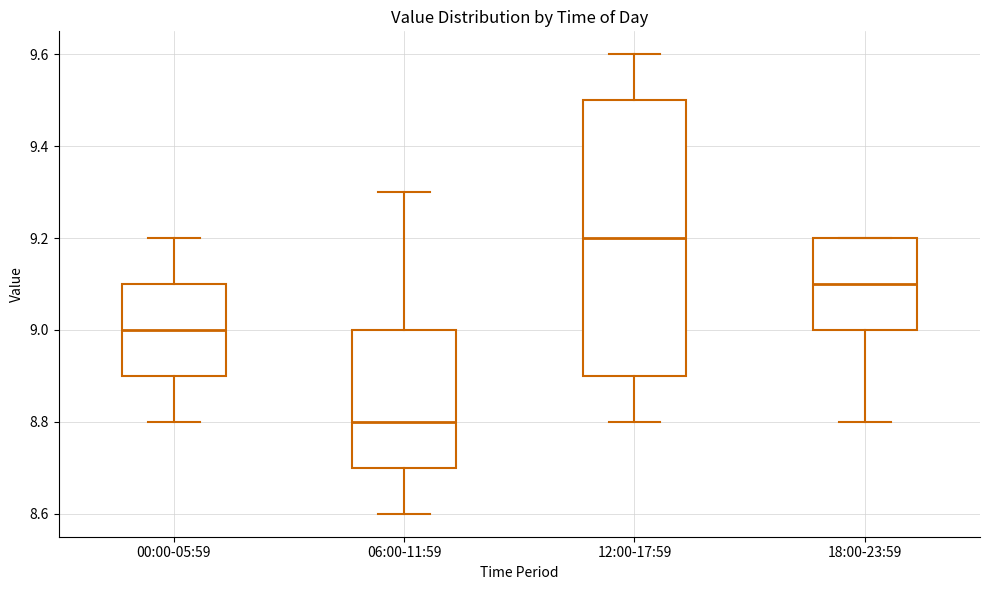

Which box is the tallest, from its lower edge to its upper edge?

12:00-17:59